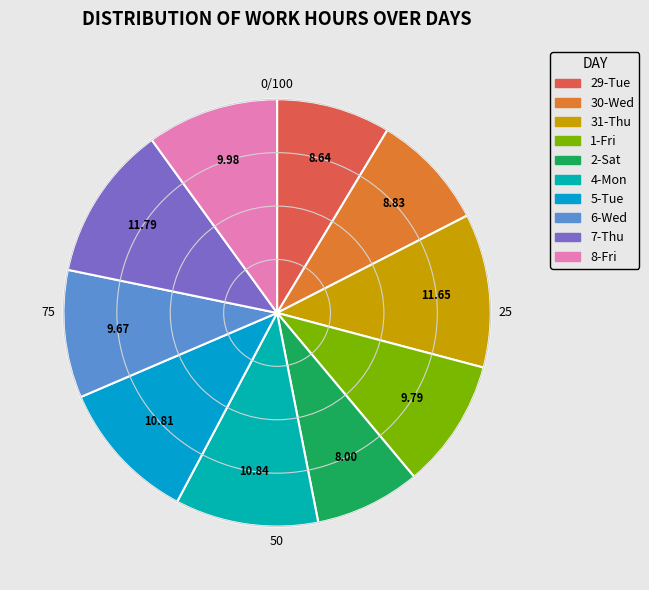

To the nearest percent, what is the difference between the 2-Sat and 30-Wed slice percentages?

1%